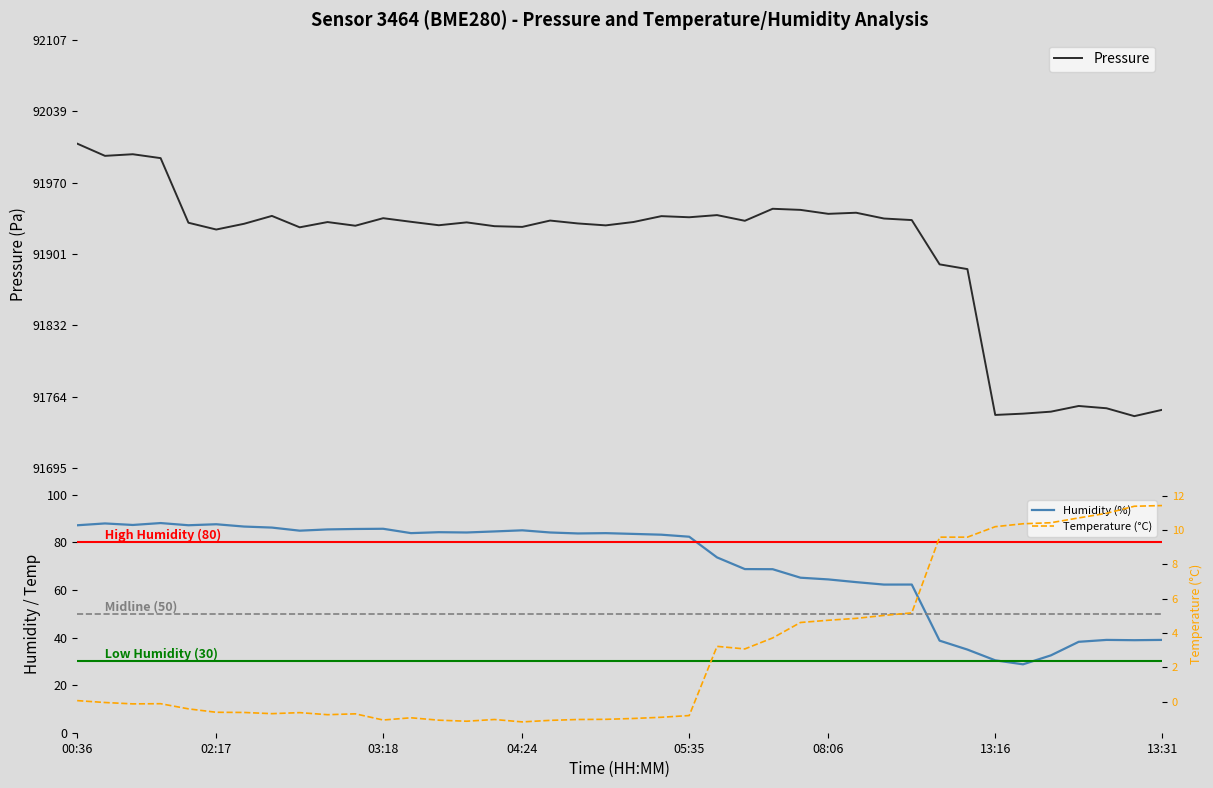

How many lines are shown in the chart?

3